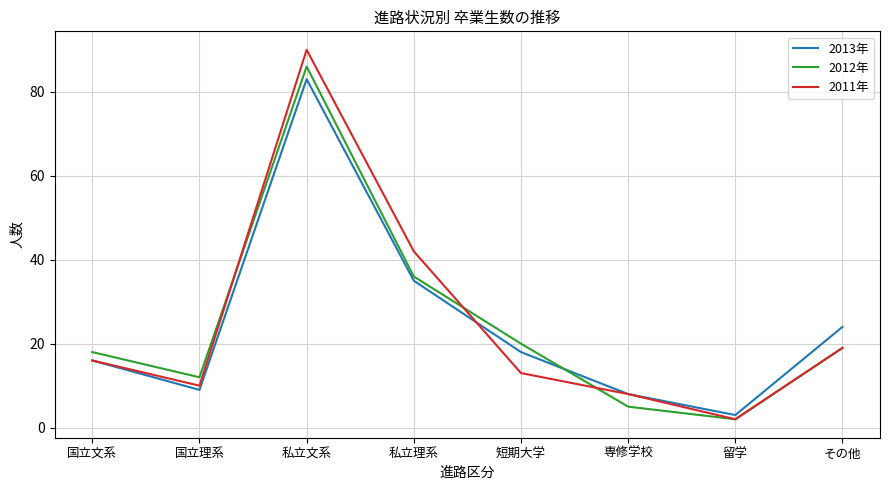

Where is the first local maximum for 2012年?

私立文系